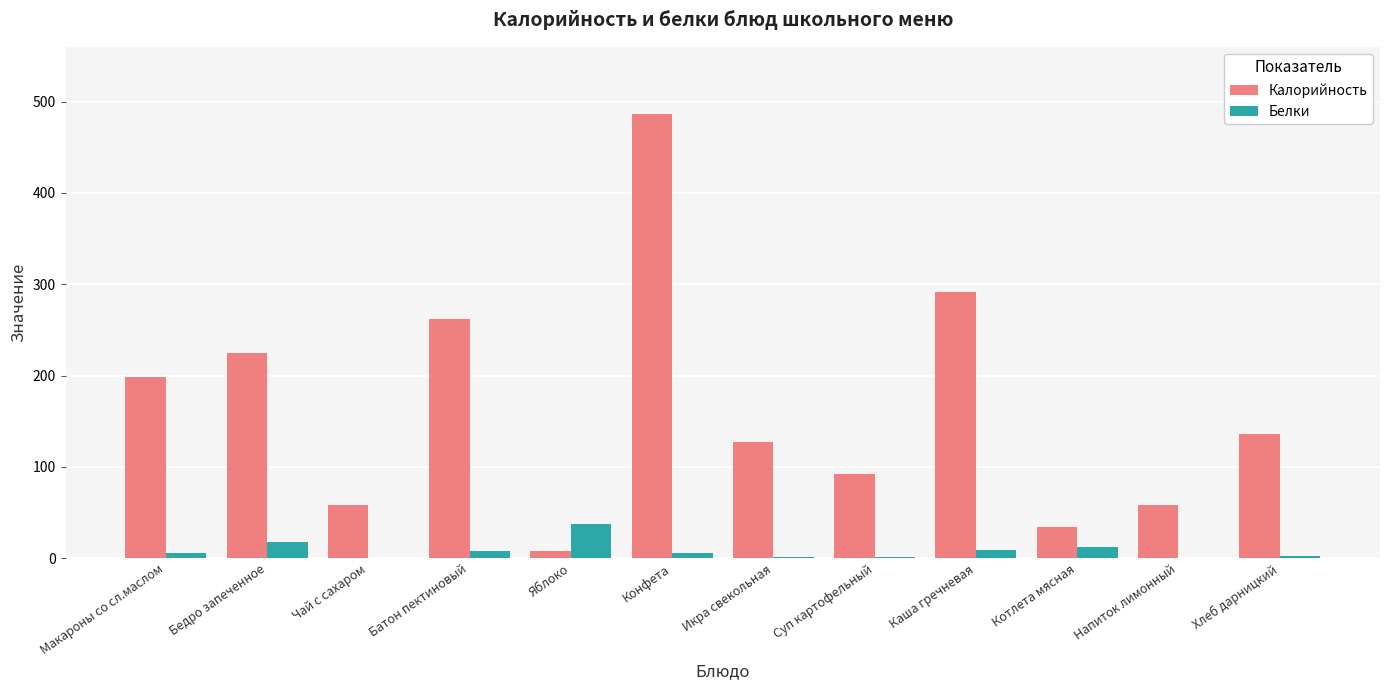

How many distinct data groups are displayed?

2